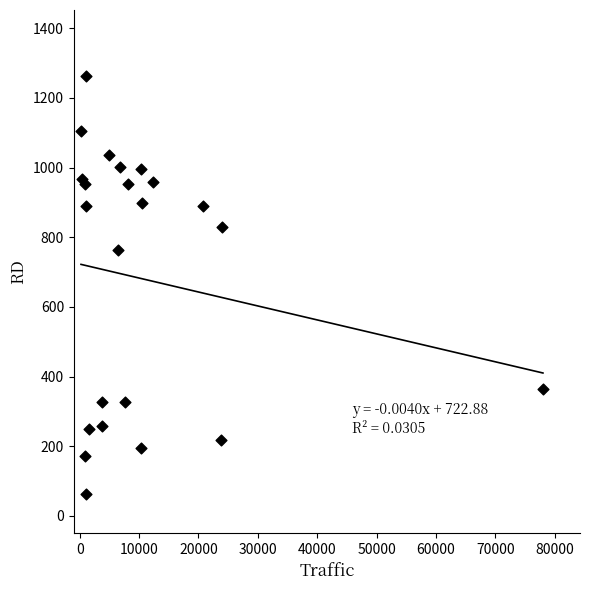

What Y value in the scatter plot is closest to 663?

763